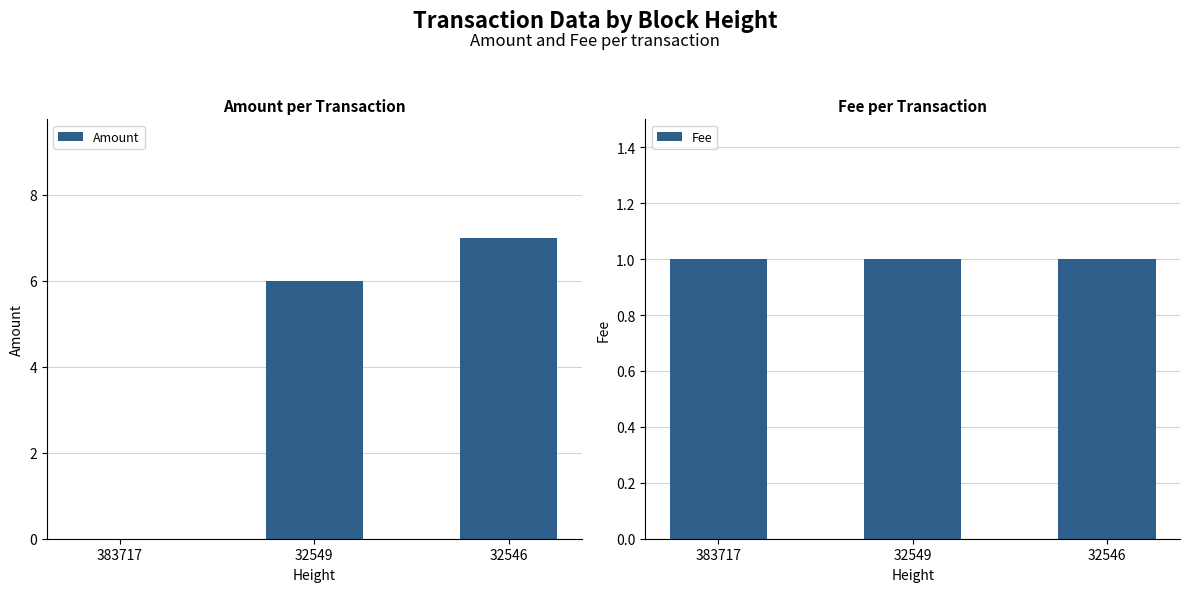

How many distinct data groups are displayed?

2